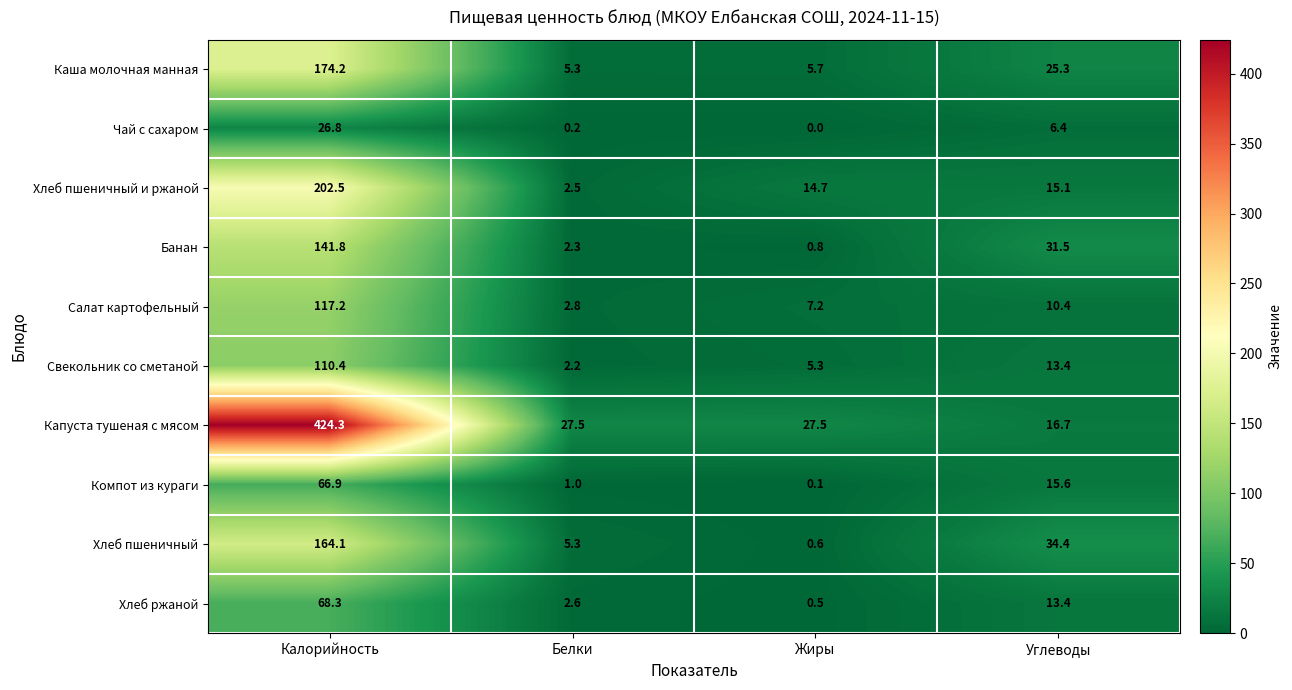

What is the difference between the Салат картофельный values at Калорийность and Белки?

114.4